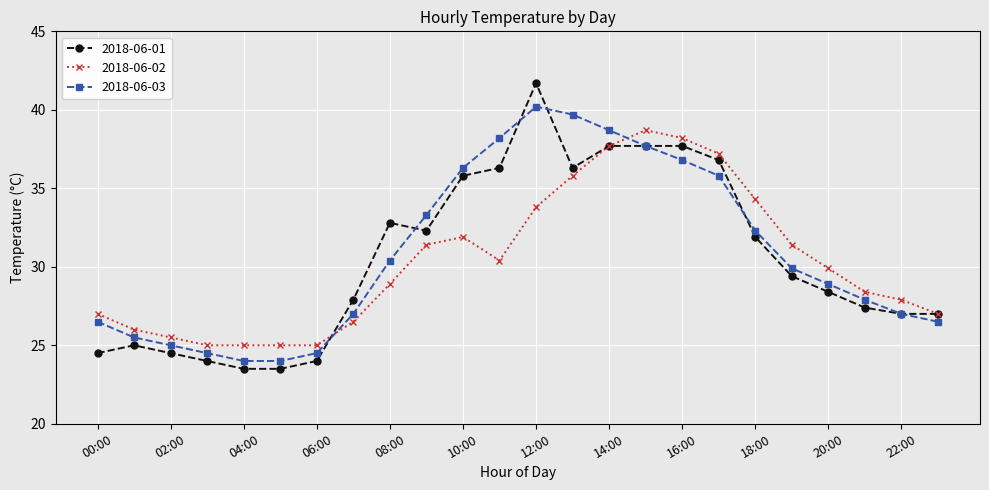

List the series in order of their peak value, lowest first.

2018-06-02, 2018-06-03, 2018-06-01